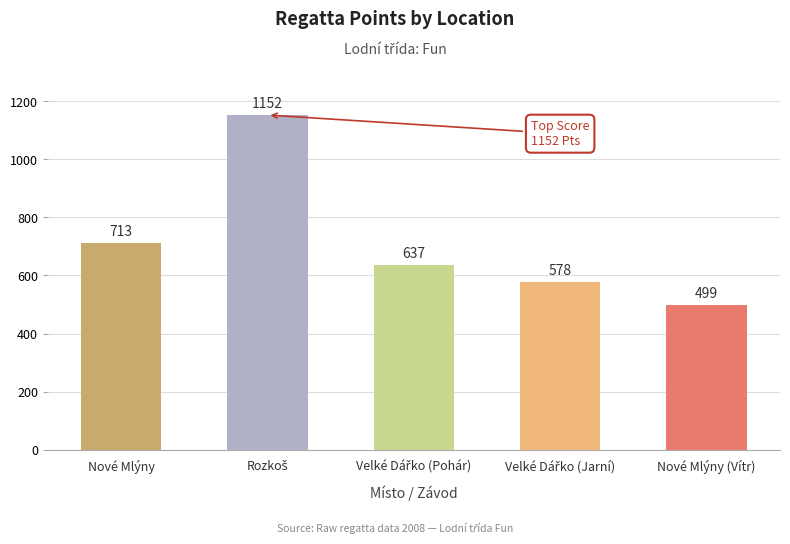

Is it true that the value at Nové Mlýny is 1170?

False